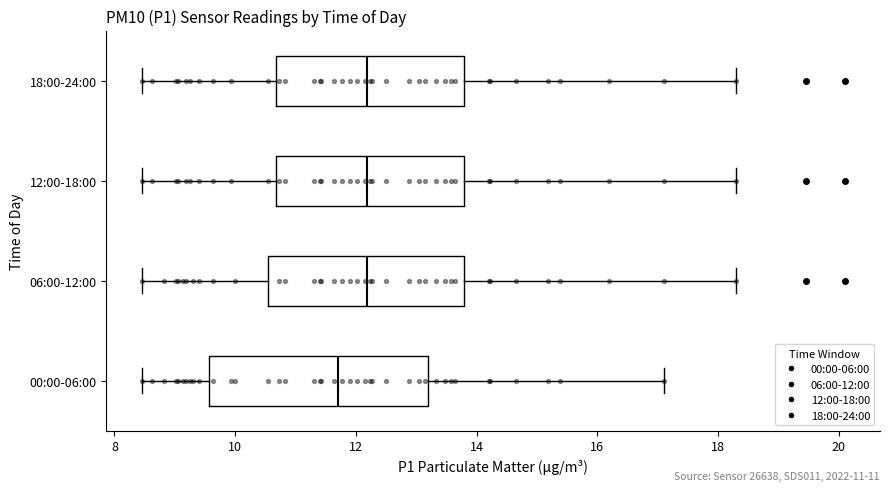

Which box has the furthest to the left median line?

00:00-06:00